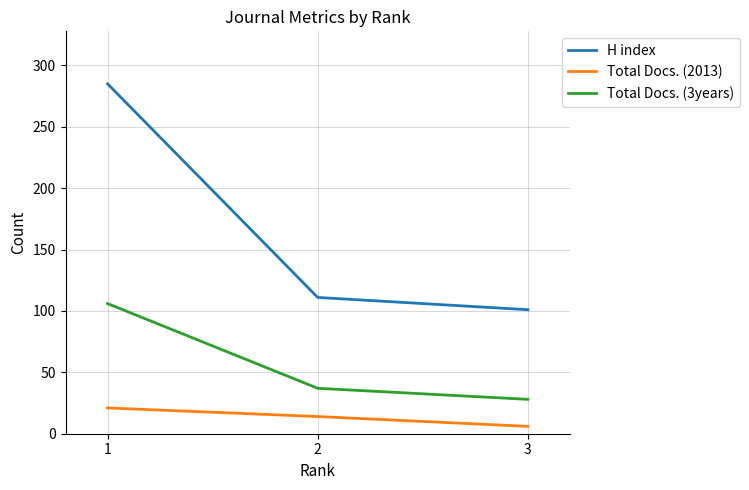

Is it true that H index equals 111 at 2?

True